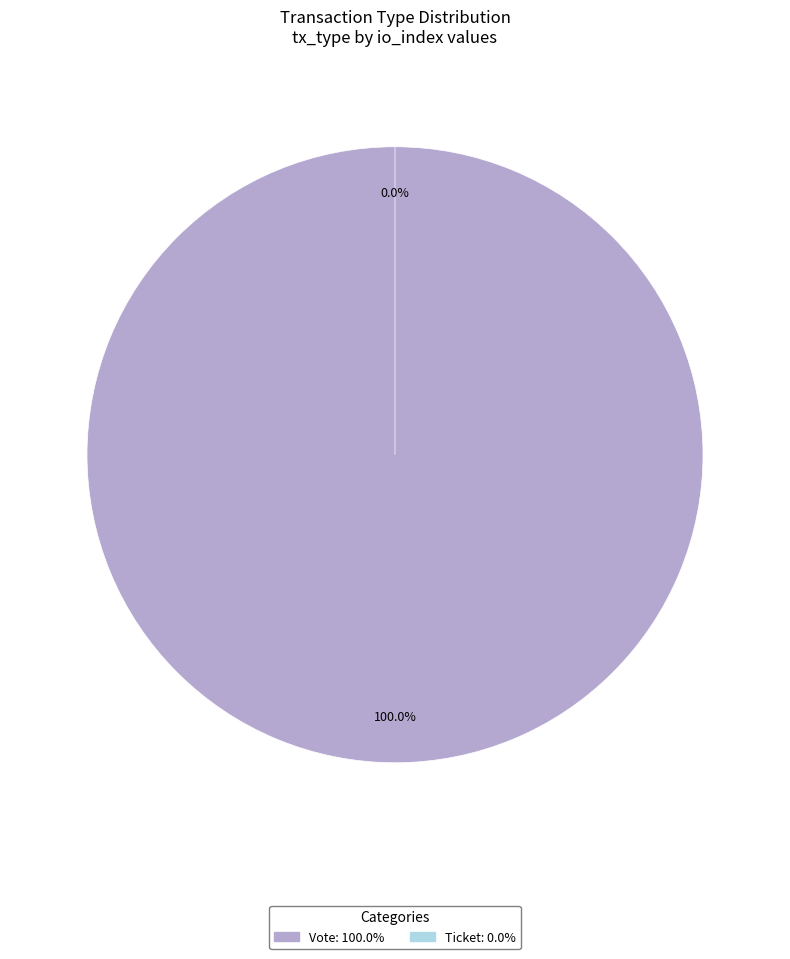

To the nearest percent, what percentage of the pie is Vote?

100%